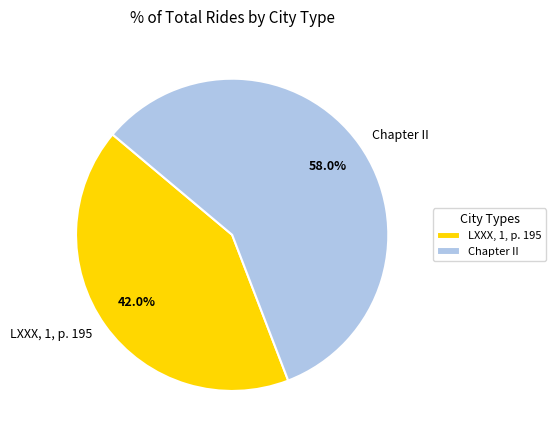

Rank the categories by value from lowest to highest.

LXXX, 1, p. 195, Chapter II